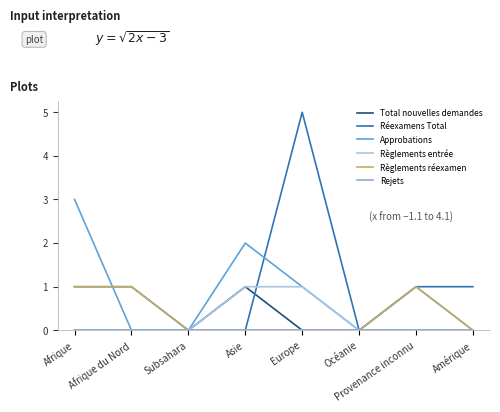

True or false: Règlements réexamen has a value of 0 at Subsahara.

True